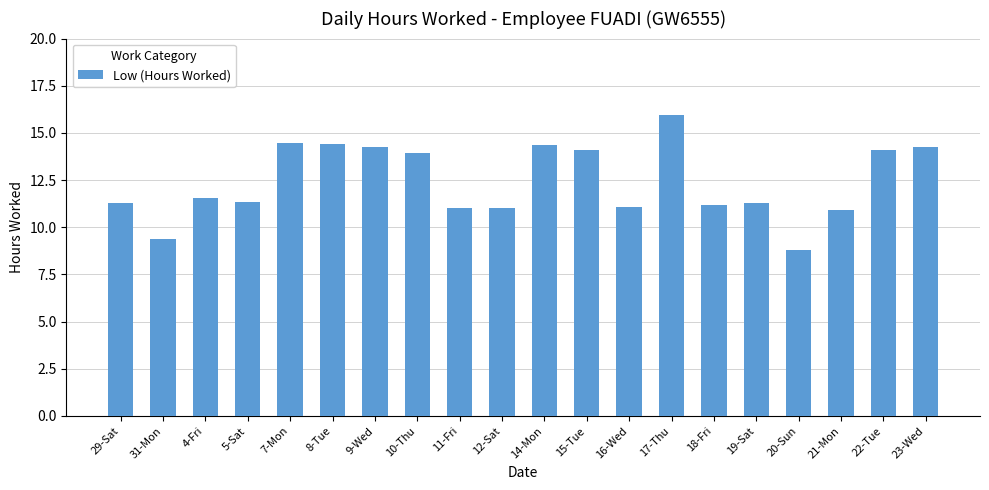

Which has a higher value, 29-Sat or 16-Wed?

29-Sat